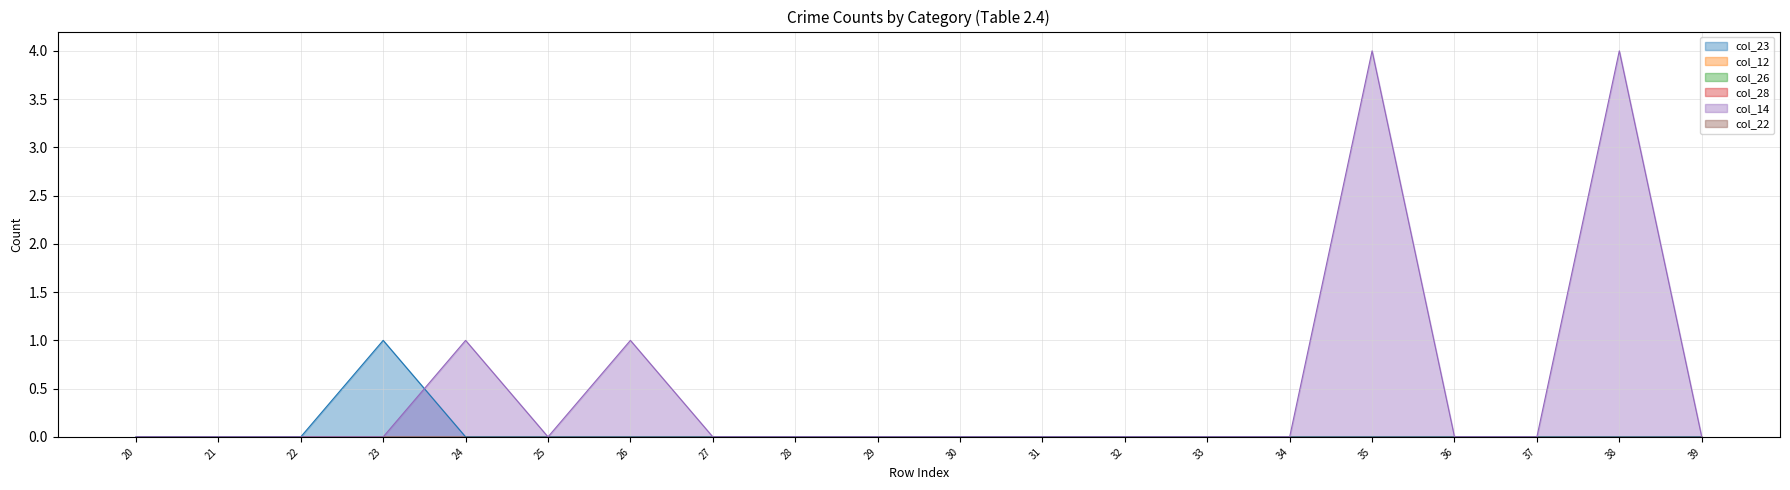

At which category does the chart reach its peak across all series?

35